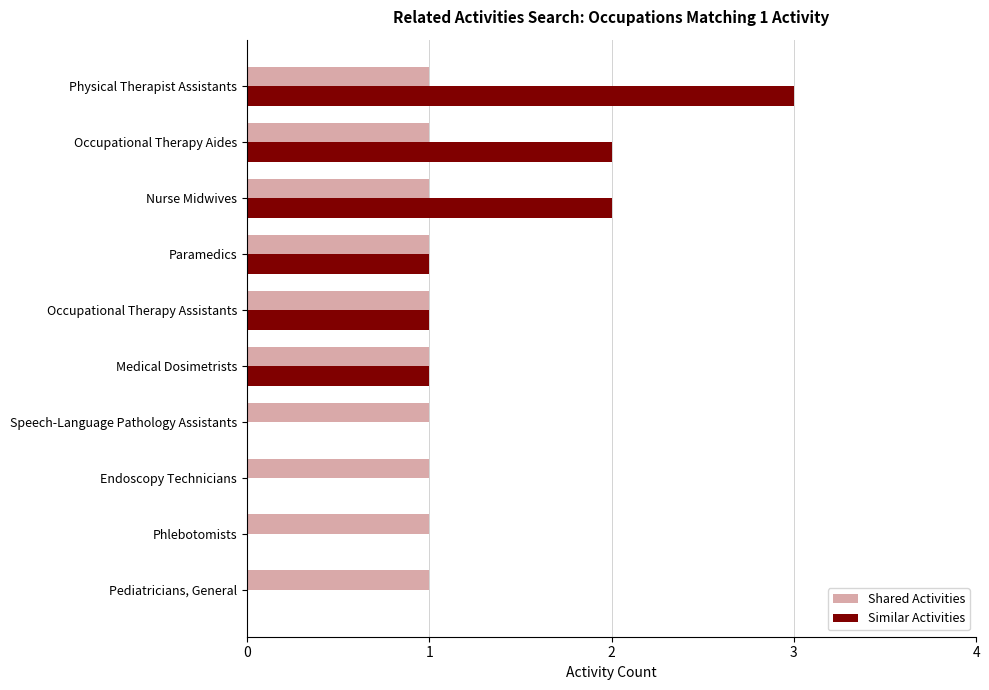

What is the maximum value shown in the chart?

3